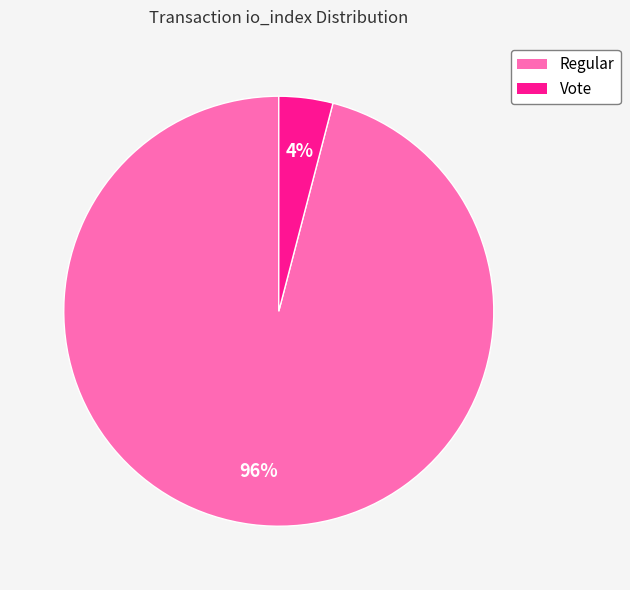

What is the smallest slice in the pie chart?

Vote